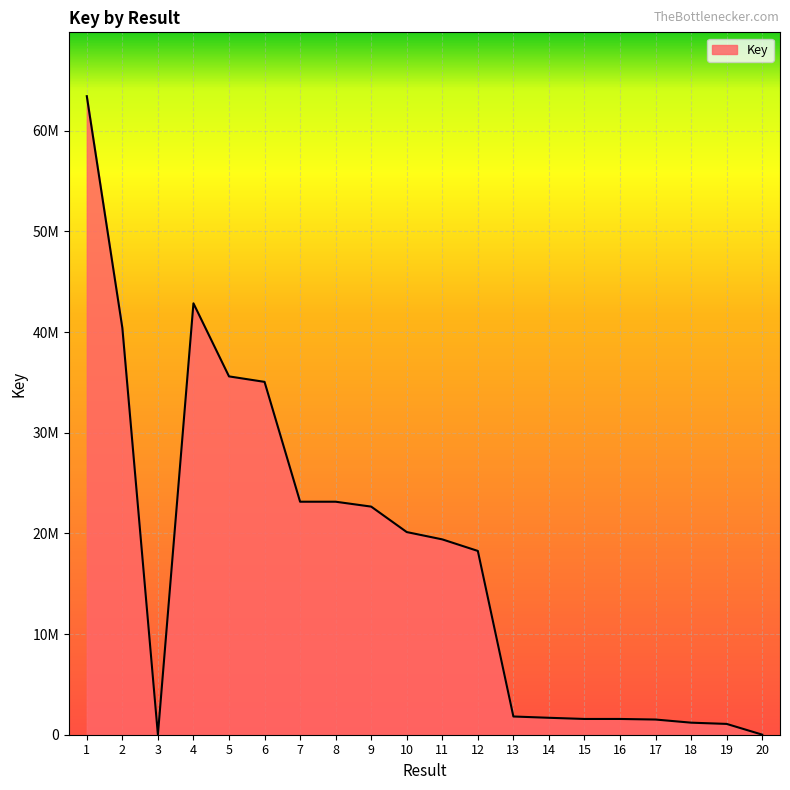

Does the chart have visible grid lines?

Yes